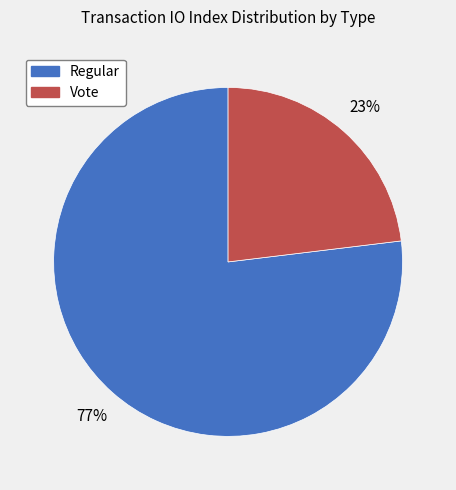

How many slices are in this pie chart?

2